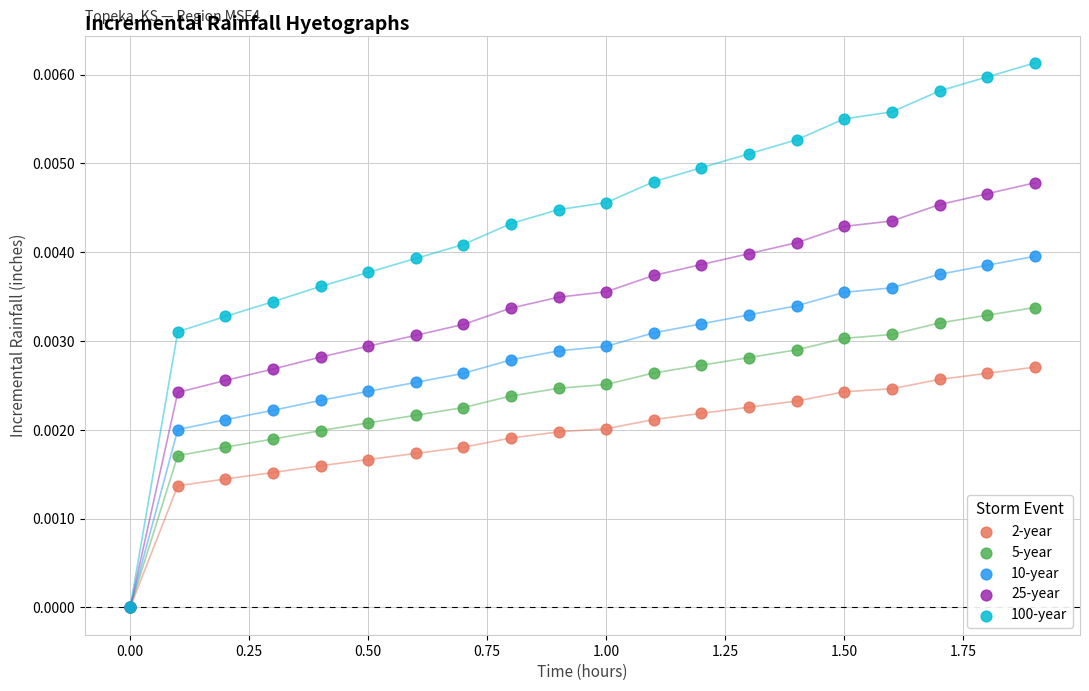

Which series contains the highest Y value?

100-year